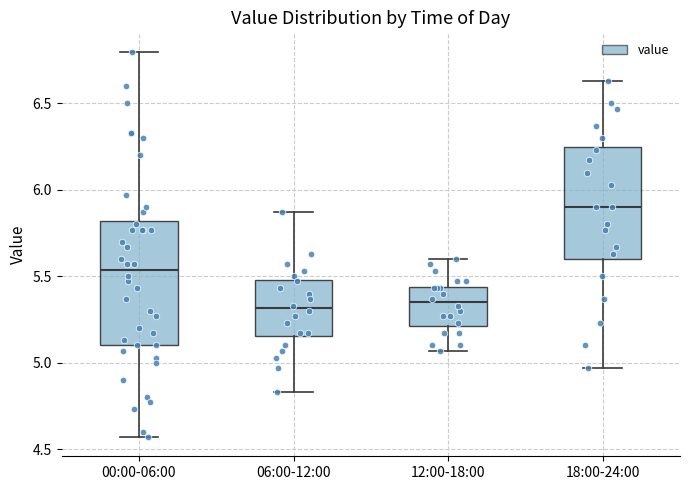

Which box is the tallest, from its lower edge to its upper edge?

00:00-06:00